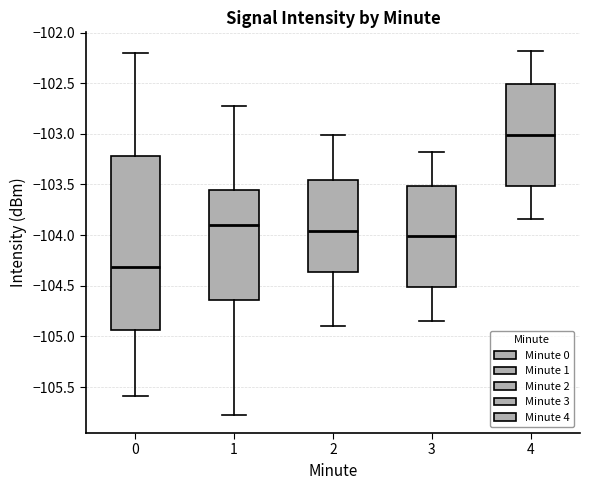

Which box has the lowest median line?

0